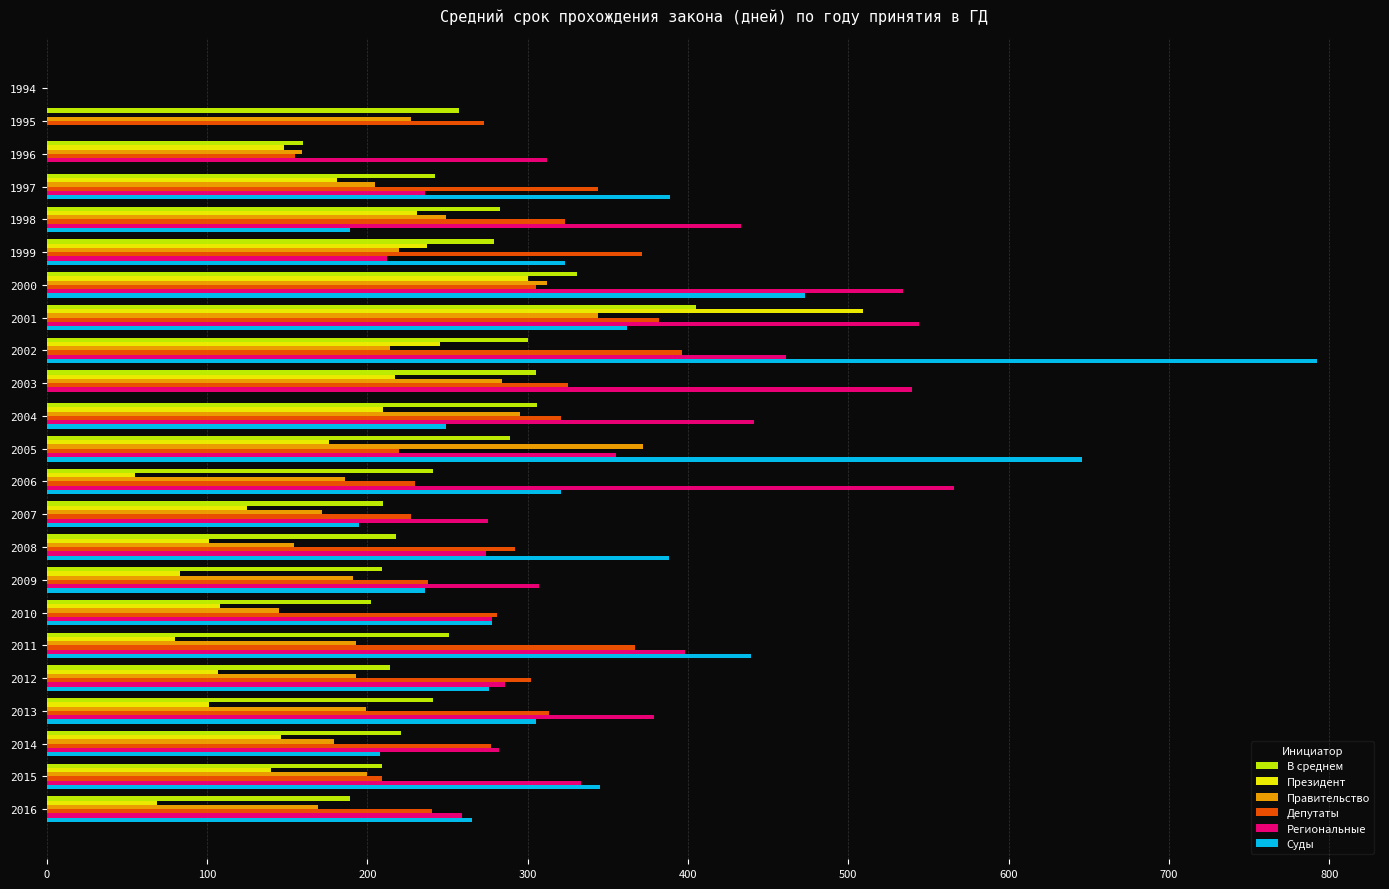

What value does the В среднем series have at 1997?

242